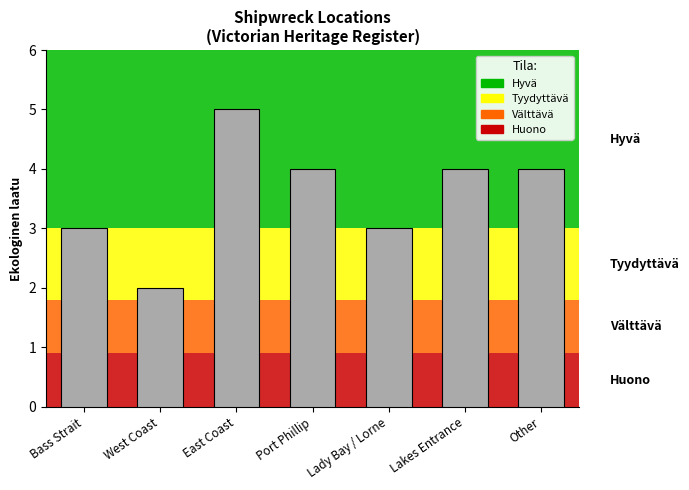

What is the difference between the values at East Coast and Lady Bay / Lorne?

2